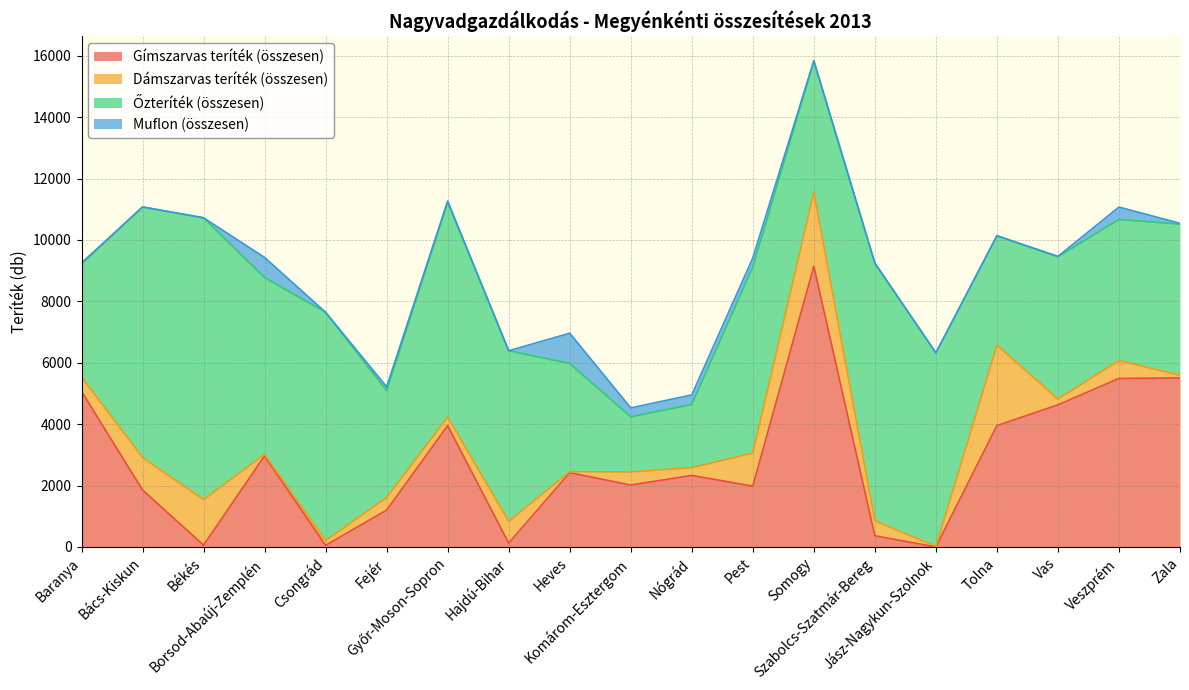

What is the value of the Gímszarvas teríték (összesen) point at the 13th from the left?

9140